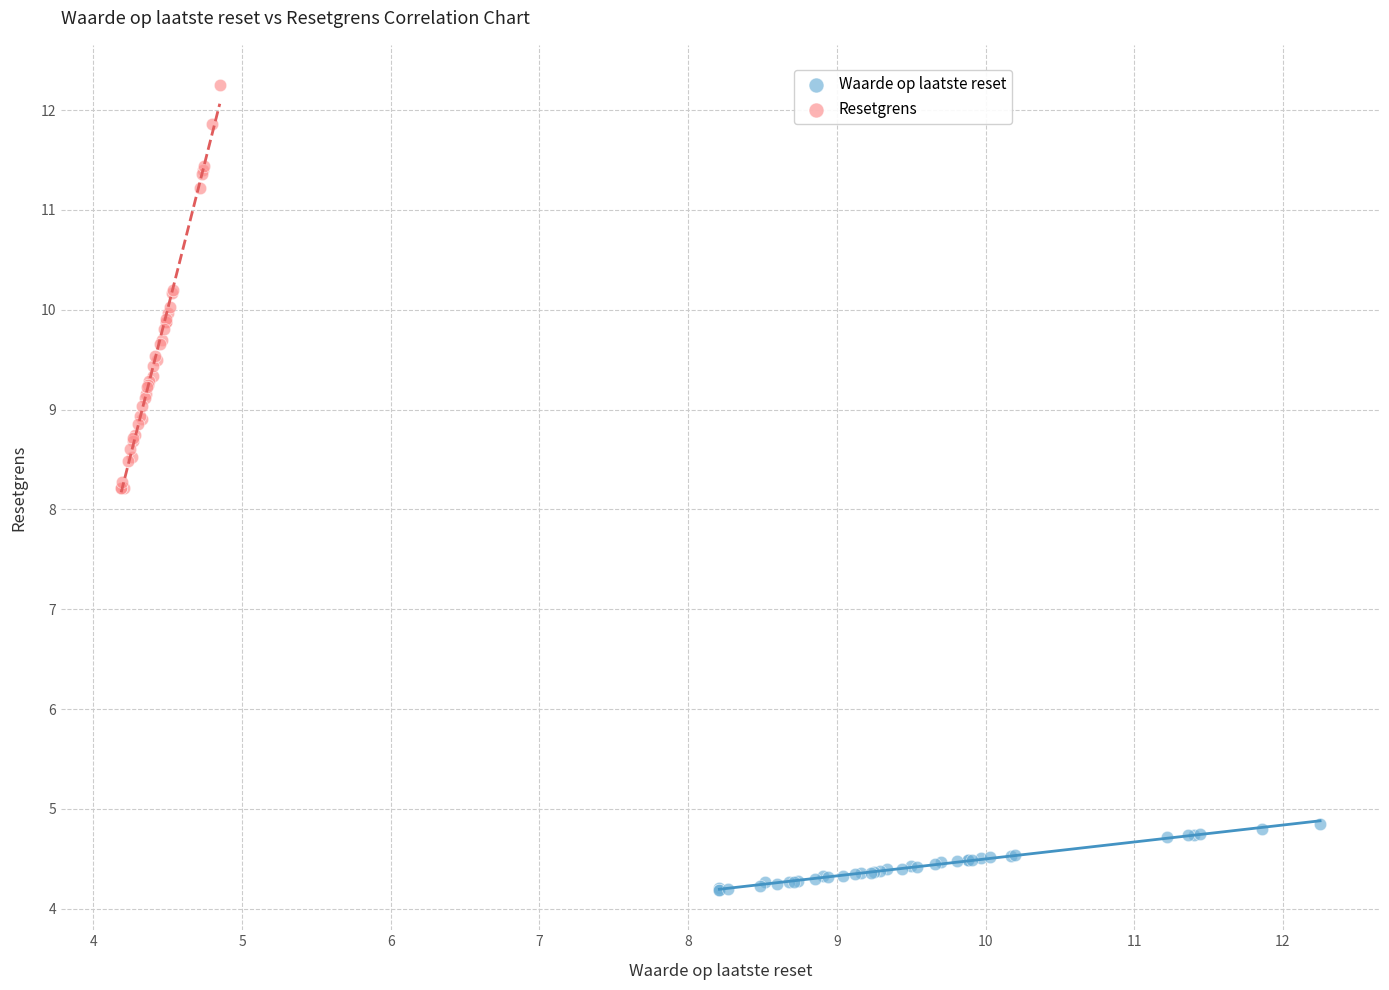

Which series has the widest spread of Y values?

Resetgrens